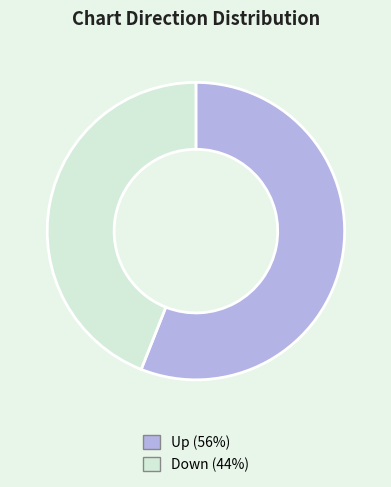

Is the sum of Up and Down greater than half?

Yes